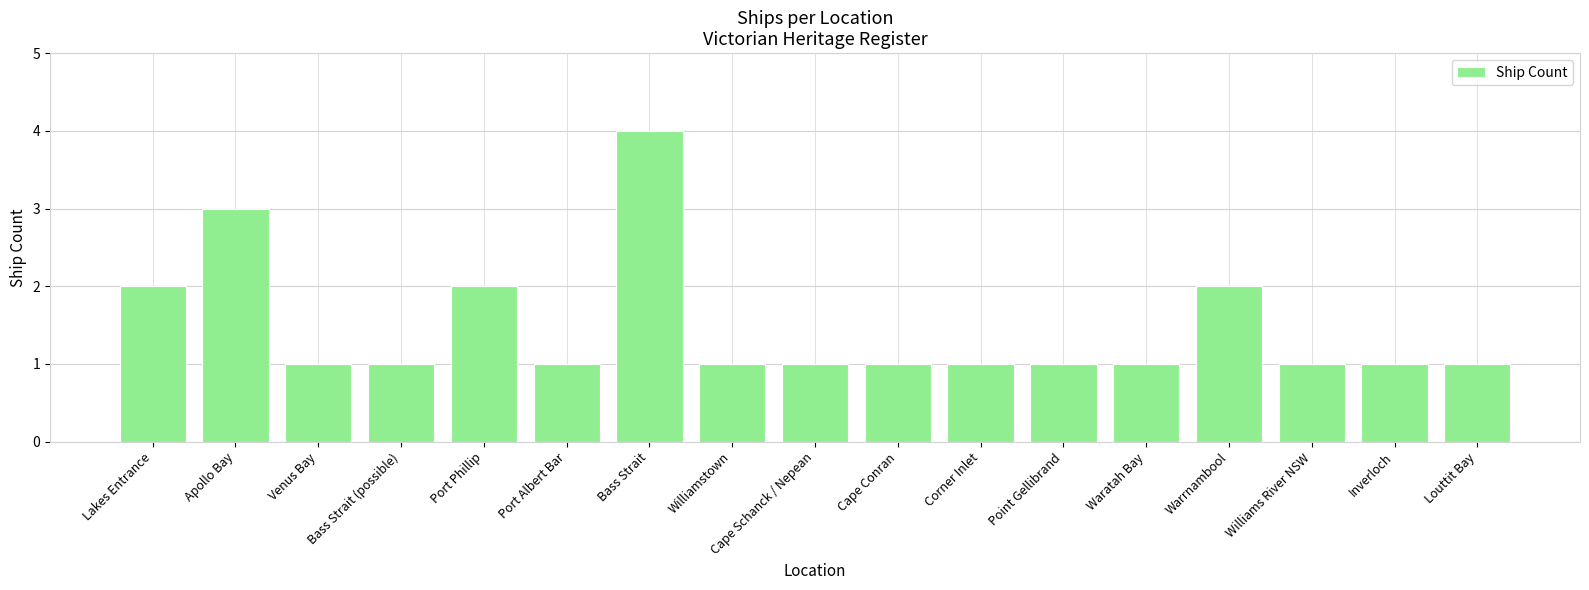

Are the bars grouped side by side (vs. stacked)?

No